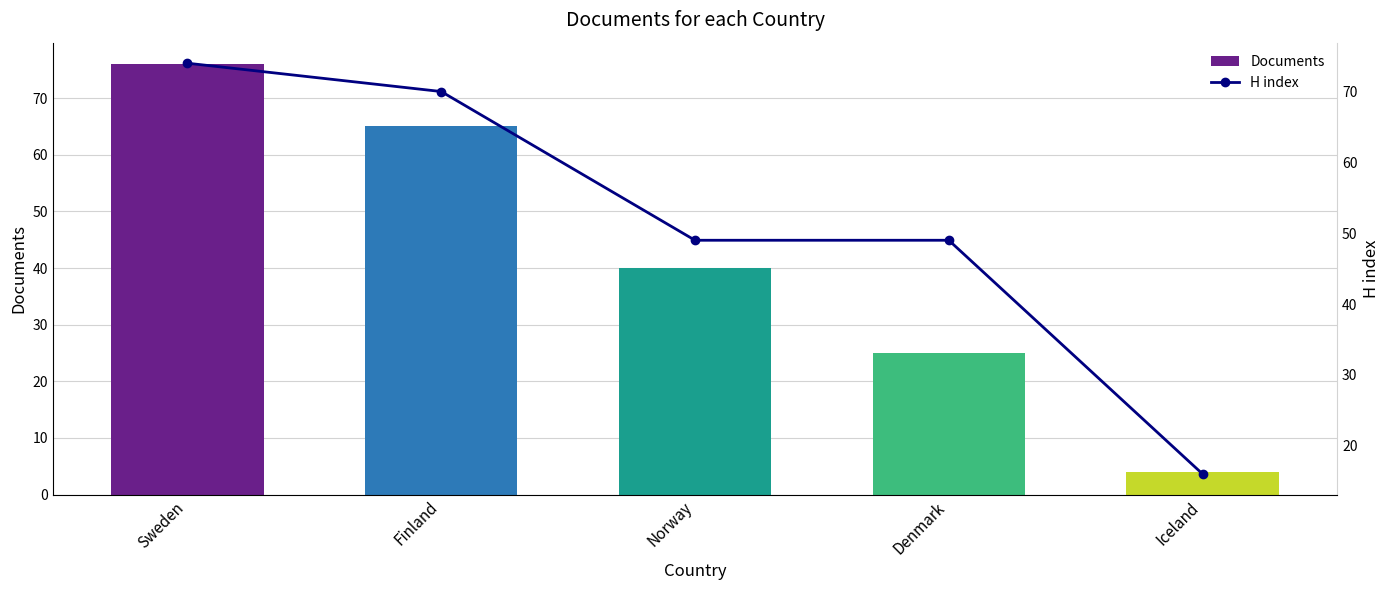

What is the difference between the H index values at Iceland and Denmark?

33